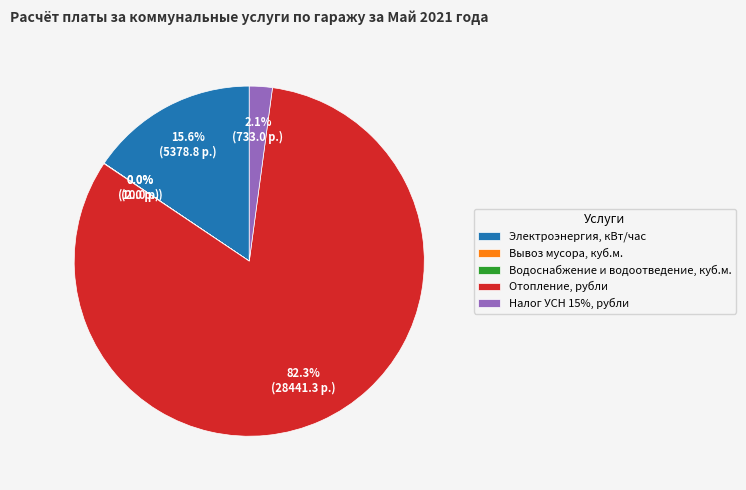

Which slice represents more than half of the pie?

Отопление, рубли